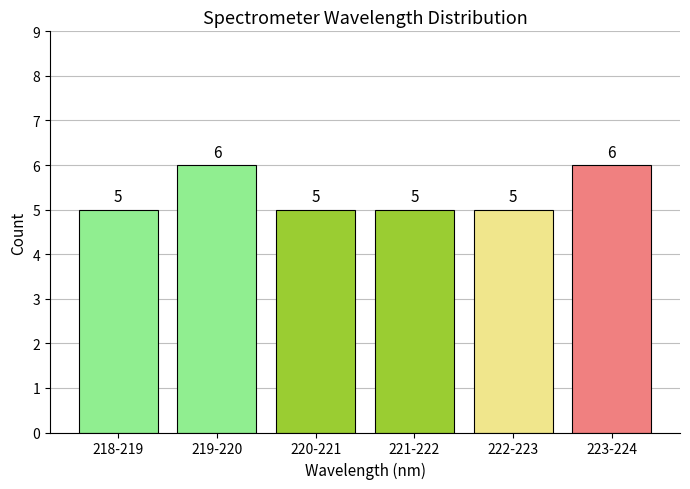

Reading left to right, extract all data points from this chart.

218-219=5	219-220=6	220-221=5	221-222=5	222-223=5	223-224=6